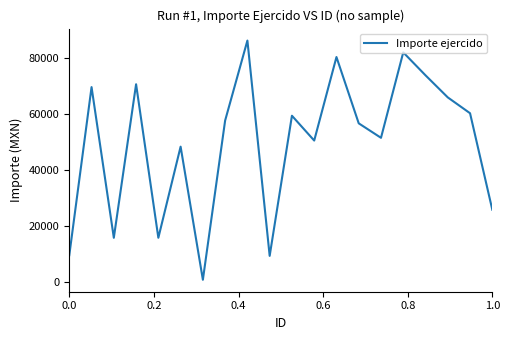

What is the difference between the maximum and minimum values?

85354.9